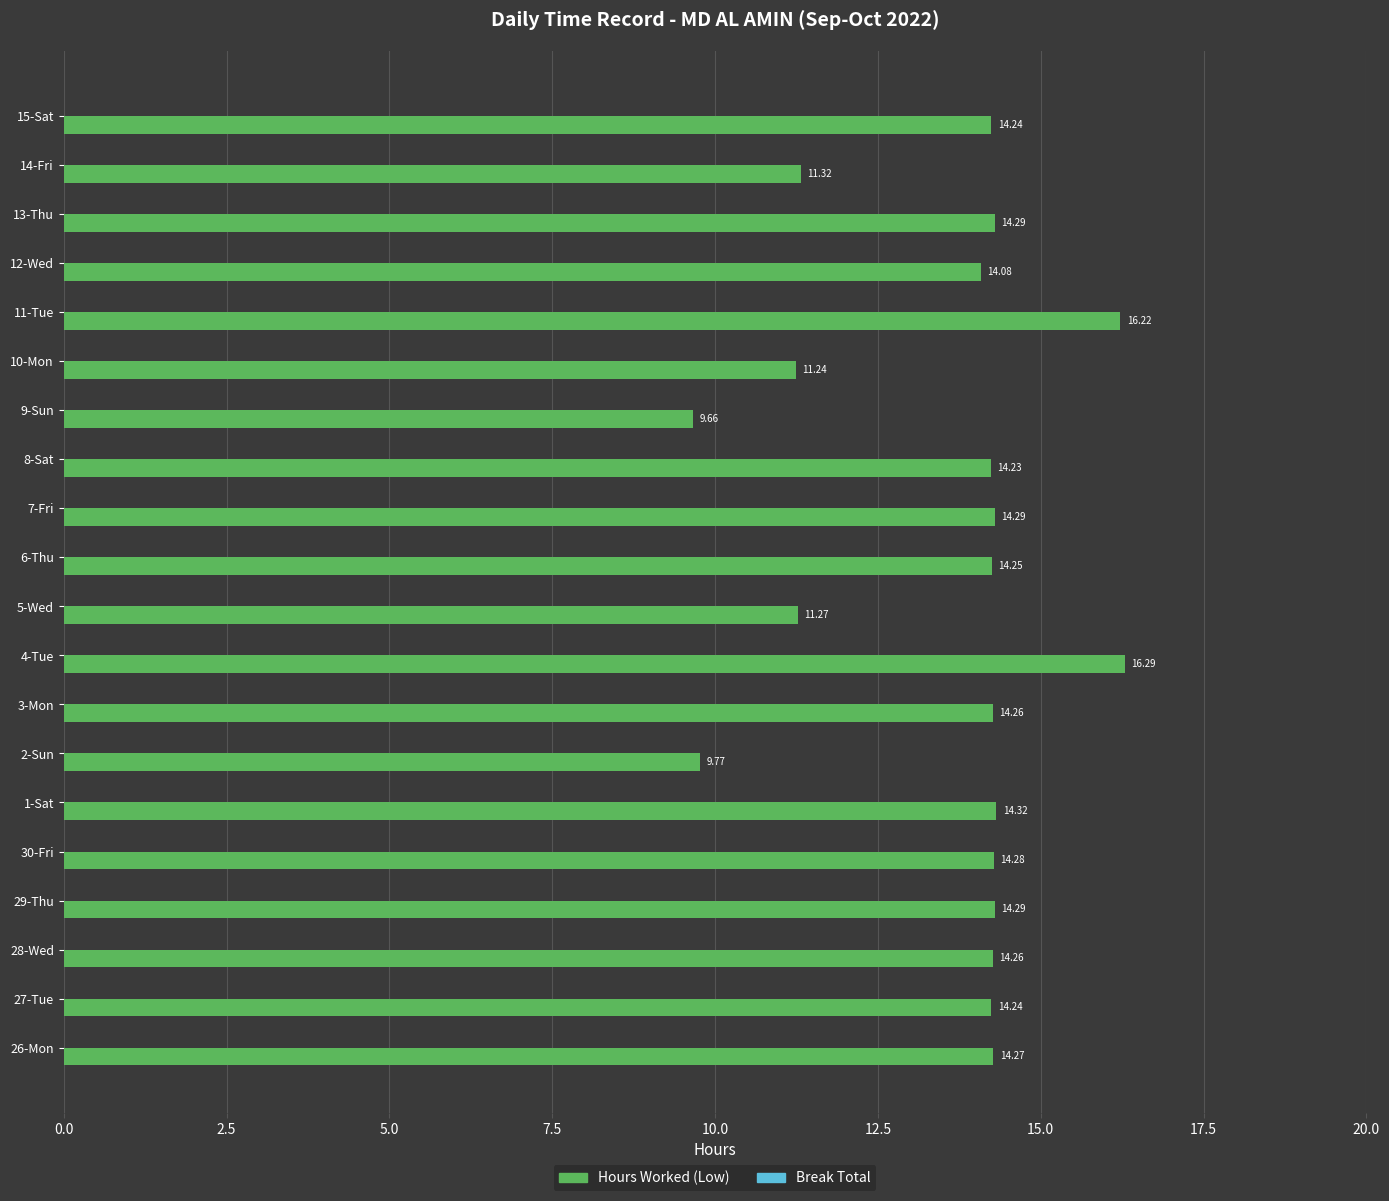

Count the number of categories in the chart.

20